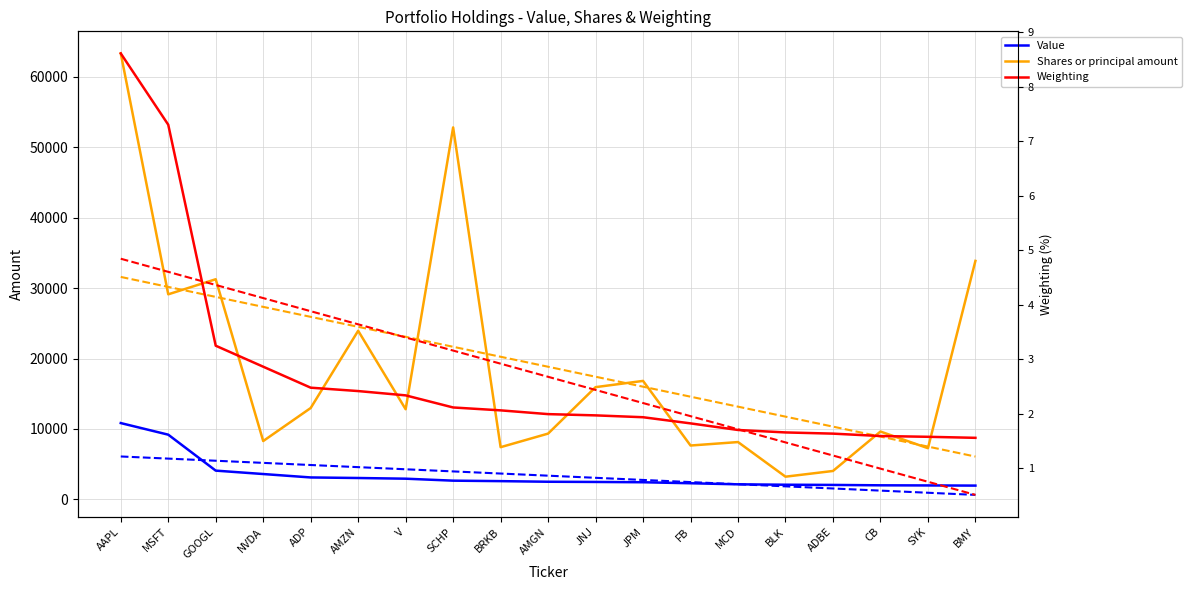

At which label does Shares or principal amount first exceed 12803?

AAPL